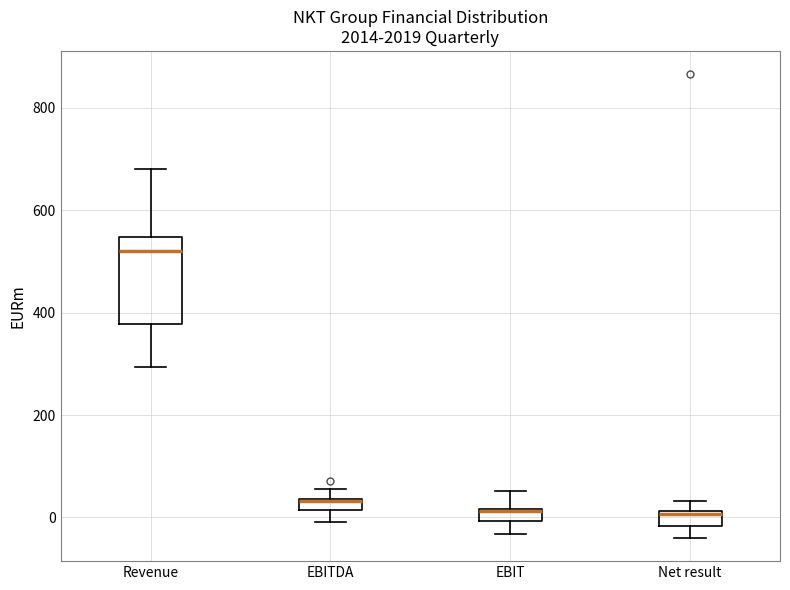

Where is the upper edge of the box for Net result on the y-axis? The values are not printed on the chart, so give them approximately, as read against the axis.

20